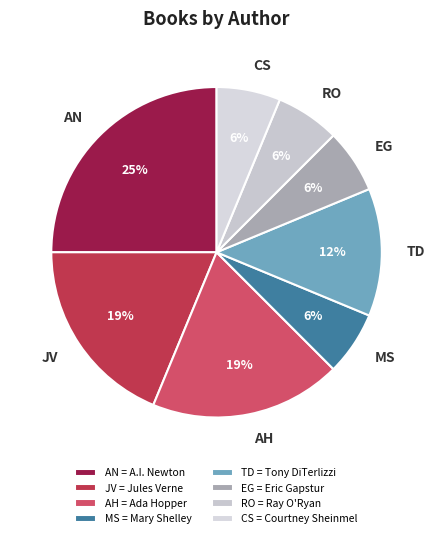

Count the number of slices in the pie.

8